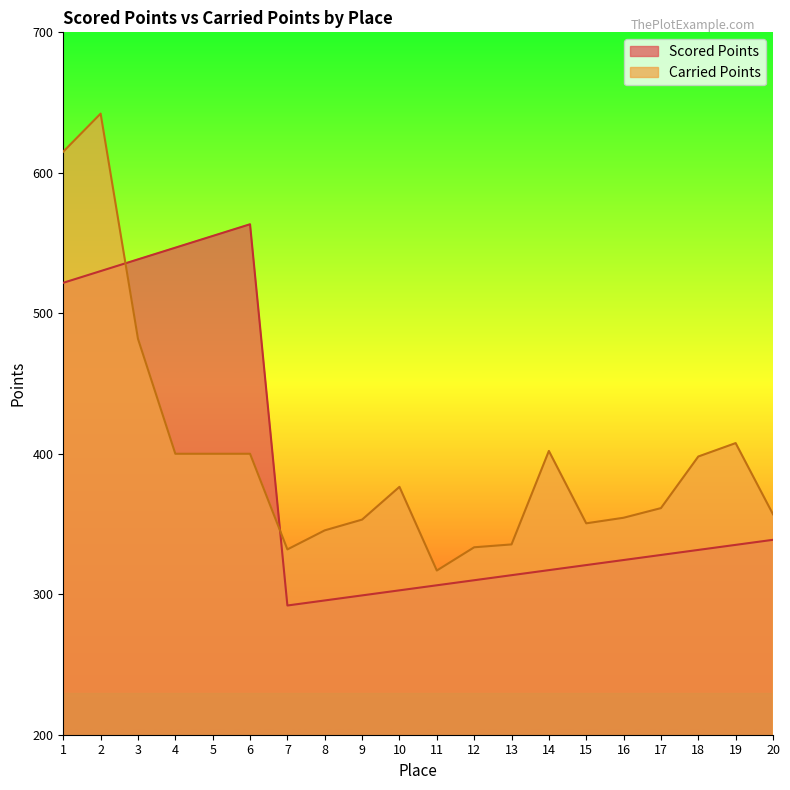

At how many categories does at least one series exceed 607?

2